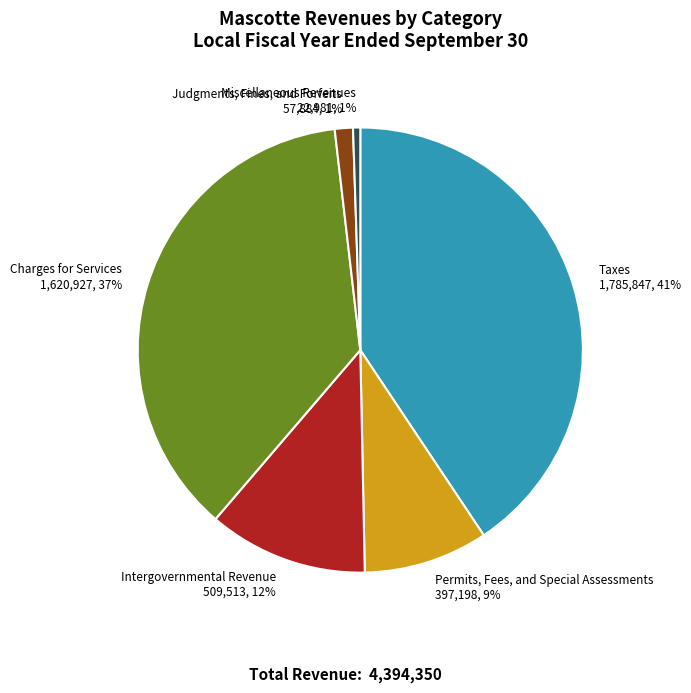

Which slice is the largest?

Taxes